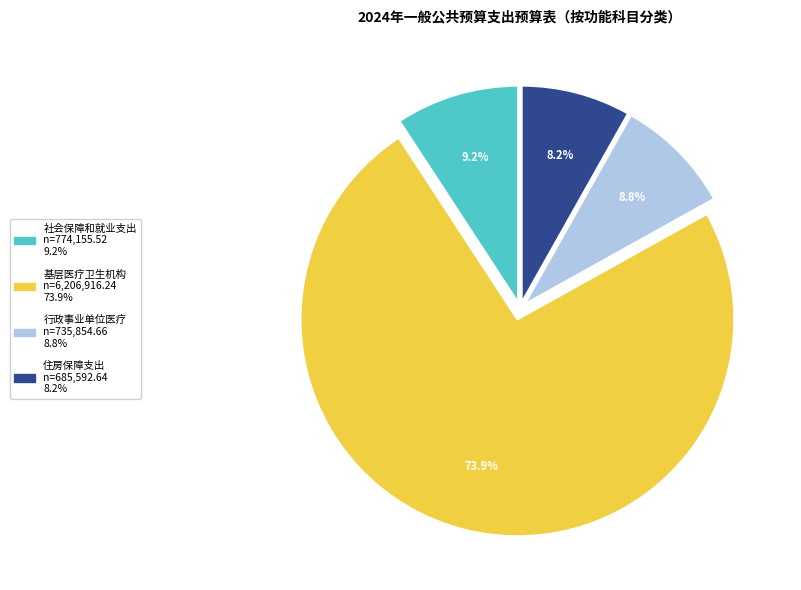

What percentage is NOT represented by 社会保障和就业支出?

90.8%